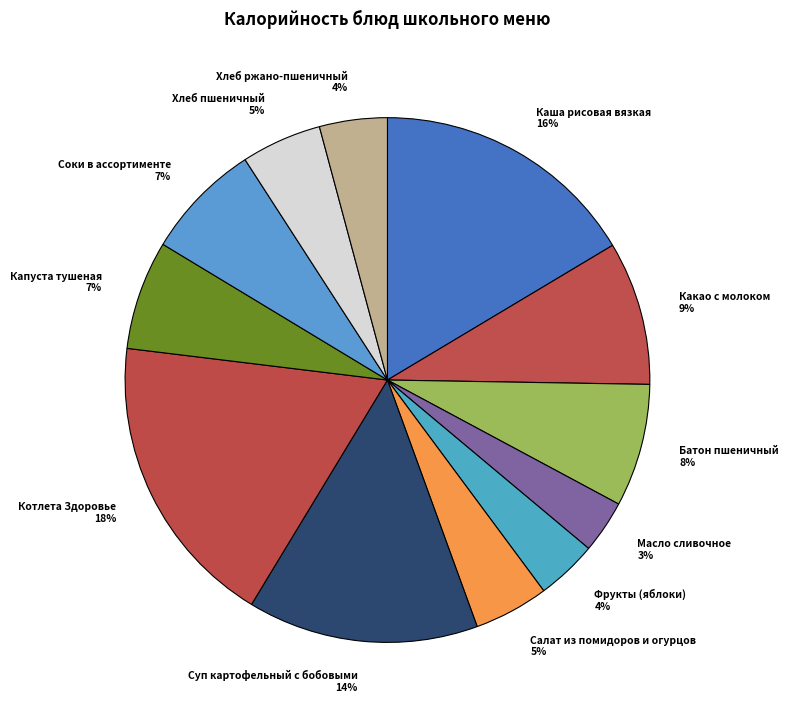

Combined, do Соки в ассортименте 7% and Котлета Здоровье 18% account for over 50%?

No